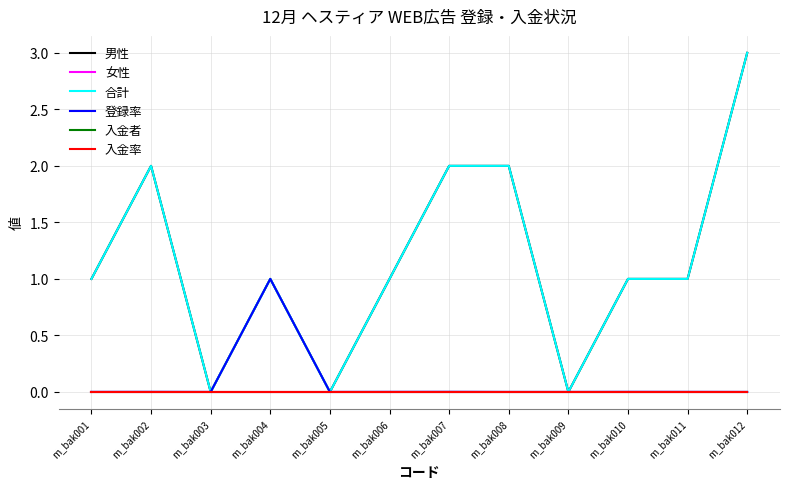

The value of 男性 at m_bak001 is 0.2. True or false?

False